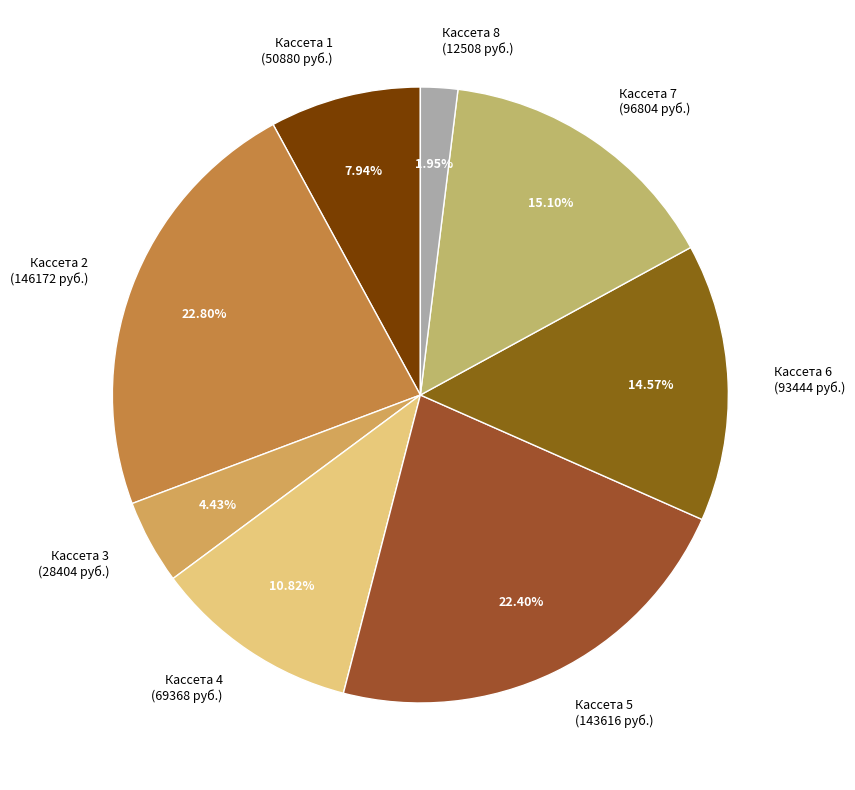

Is the sum of Кассета 5 (143616 руб.) and Кассета 4 (69368 руб.) greater than half?

No